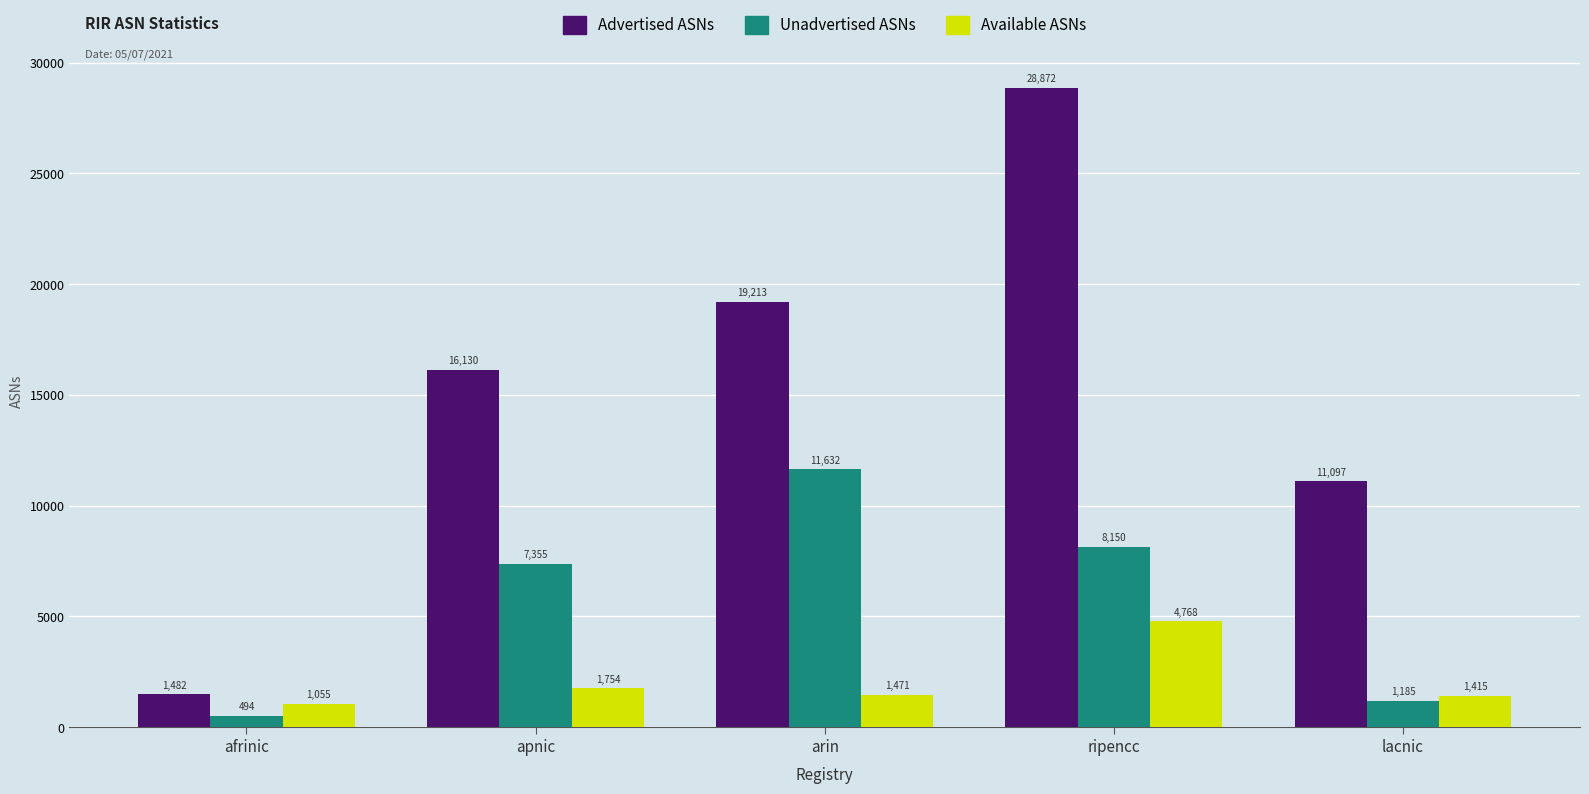

Which series has the largest range (max minus min)?

Advertised ASNs